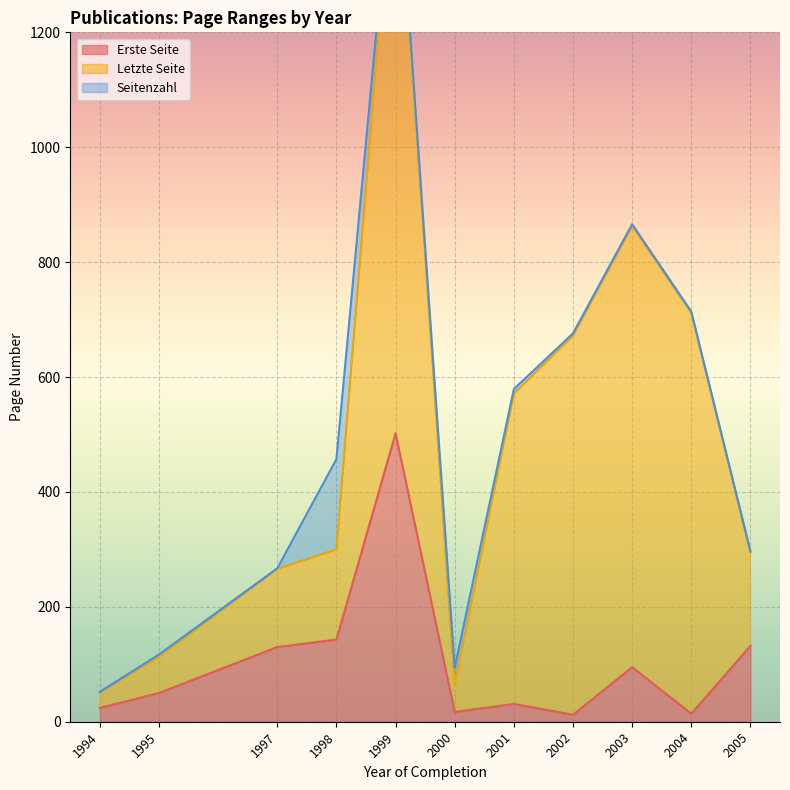

What is the highest value of the Erste Seite series?

502